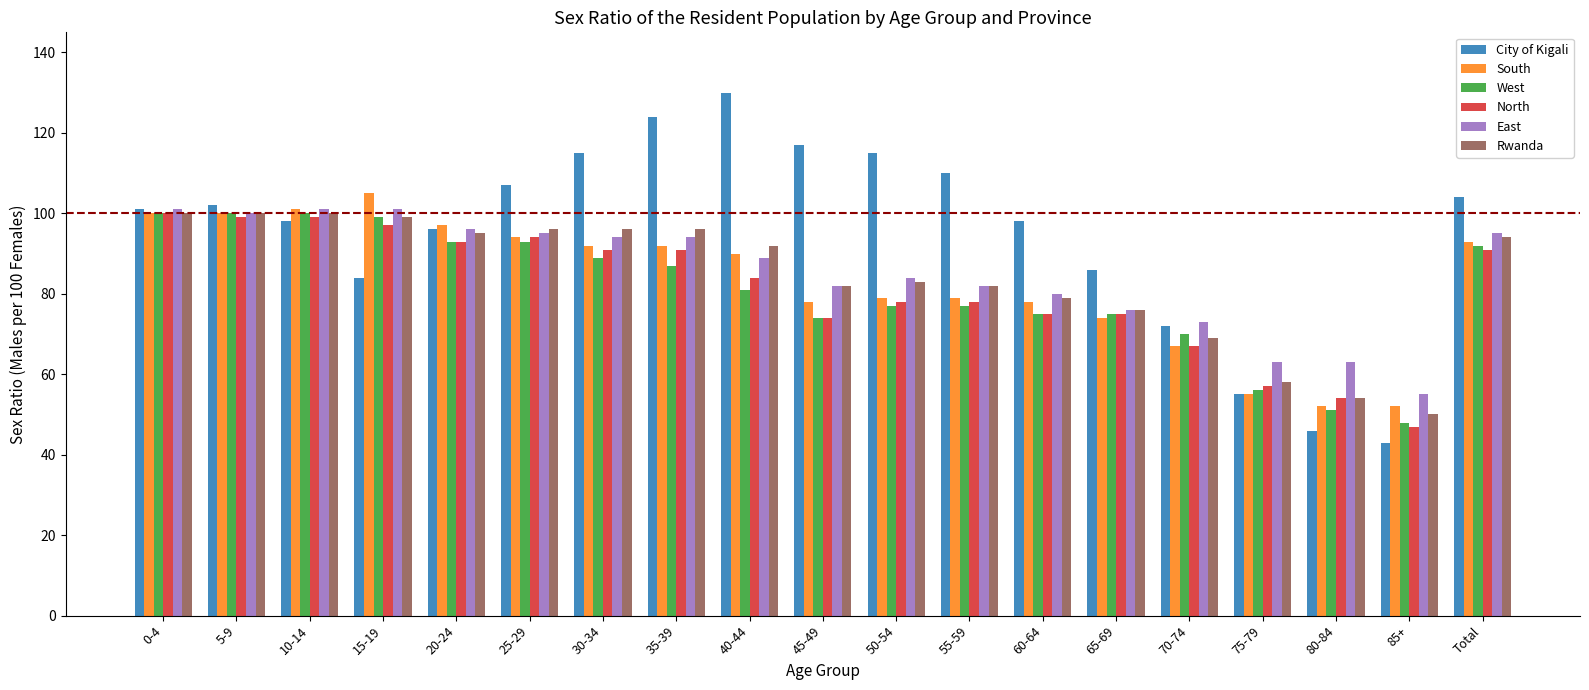

Reading left to right, extract all data points from this chart.

City of Kigali: 0-4=101	5-9=102	10-14=98	15-19=84	20-24=96	25-29=107	30-34=115	35-39=124	40-44=130	45-49=117	50-54=115	55-59=110	60-64=98	65-69=86	70-74=72	75-79=55	80-84=46	85+=43	Total=104
South: 0-4=100	5-9=100	10-14=101	15-19=105	20-24=97	25-29=94	30-34=92	35-39=92	40-44=90	45-49=78	50-54=79	55-59=79	60-64=78	65-69=74	70-74=67	75-79=55	80-84=52	85+=52	Total=93
West: 0-4=100	5-9=100	10-14=100	15-19=99	20-24=93	25-29=93	30-34=89	35-39=87	40-44=81	45-49=74	50-54=77	55-59=77	60-64=75	65-69=75	70-74=70	75-79=56	80-84=51	85+=48	Total=92
North: 0-4=100	5-9=99	10-14=99	15-19=97	20-24=93	25-29=94	30-34=91	35-39=91	40-44=84	45-49=74	50-54=78	55-59=78	60-64=75	65-69=75	70-74=67	75-79=57	80-84=54	85+=47	Total=91
East: 0-4=101	5-9=100	10-14=101	15-19=101	20-24=96	25-29=95	30-34=94	35-39=94	40-44=89	45-49=82	50-54=84	55-59=82	60-64=80	65-69=76	70-74=73	75-79=63	80-84=63	85+=55	Total=95
Rwanda: 0-4=100	5-9=100	10-14=100	15-19=99	20-24=95	25-29=96	30-34=96	35-39=96	40-44=92	45-49=82	50-54=83	55-59=82	60-64=79	65-69=76	70-74=69	75-79=58	80-84=54	85+=50	Total=94